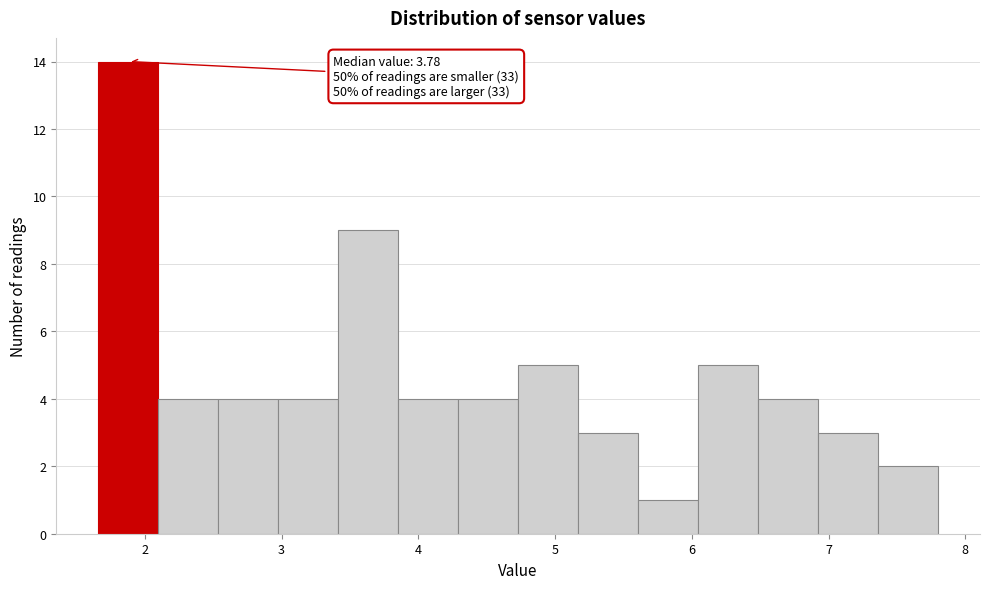

Over which range of the x-axis is the bar tallest?

1.7 to 2.1